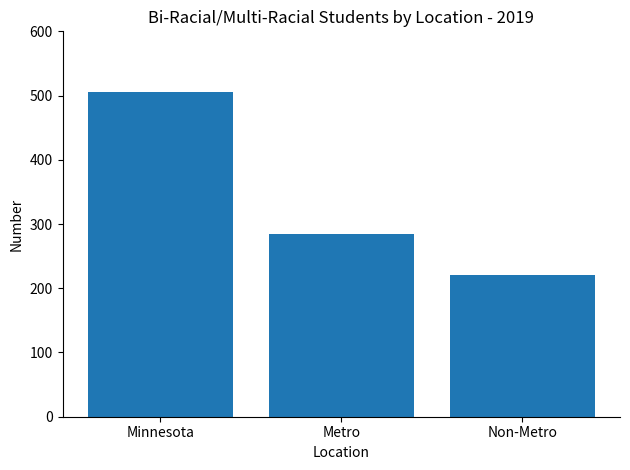

Does the chart contain any negative values?

No